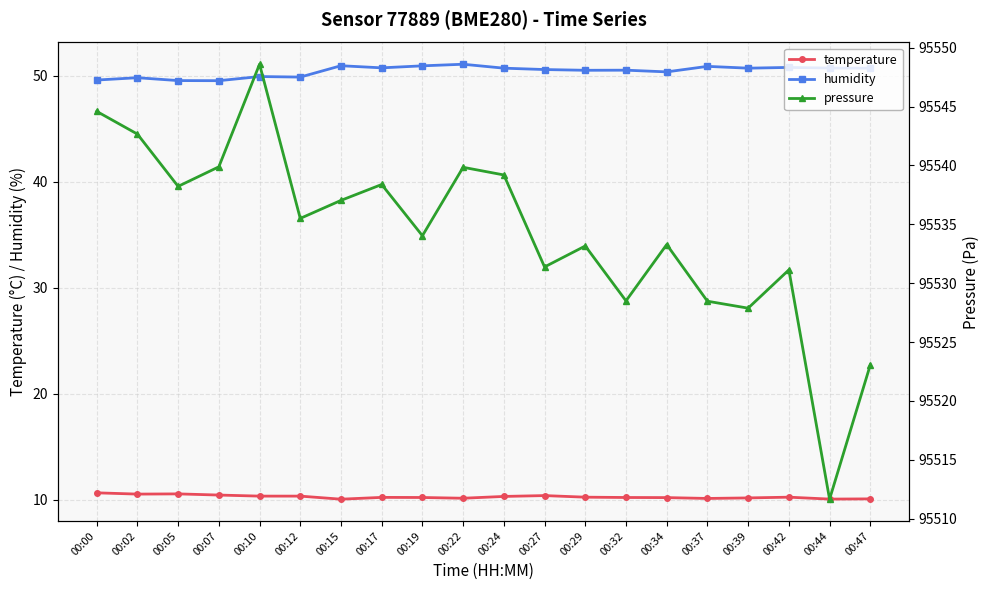

Does the chart display data point markers on the line(s)?

Yes